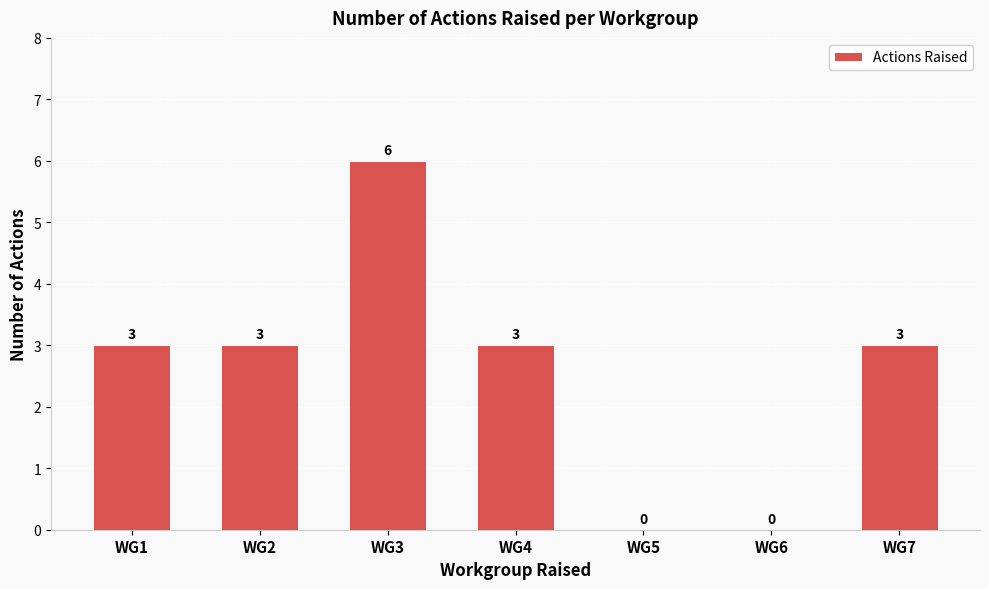

How many values are between 0 and 3?

6